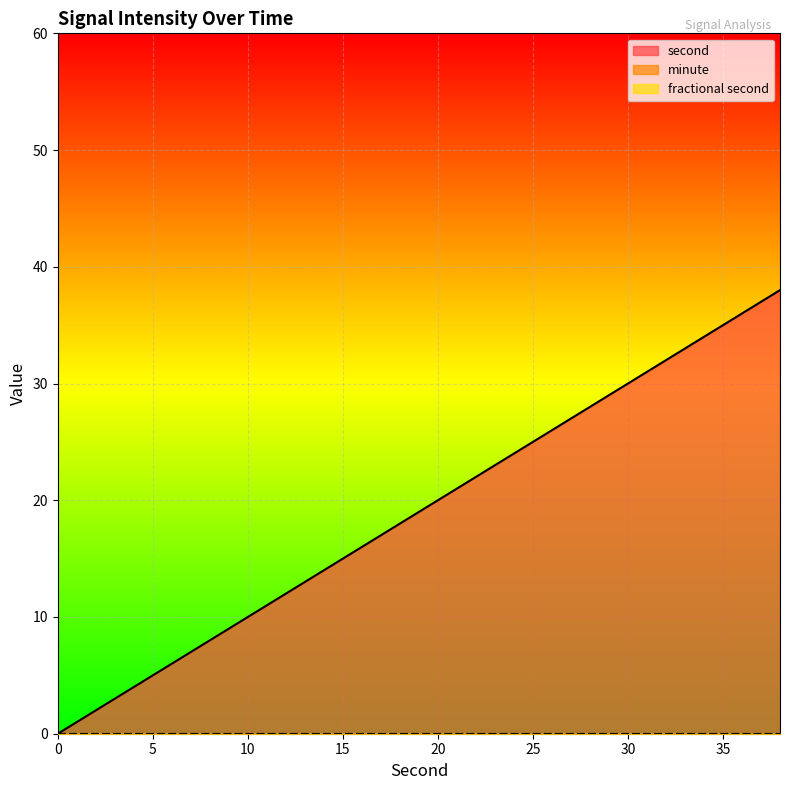

Rank the series by their maximum value, from highest to lowest.

second, minute, fractional second